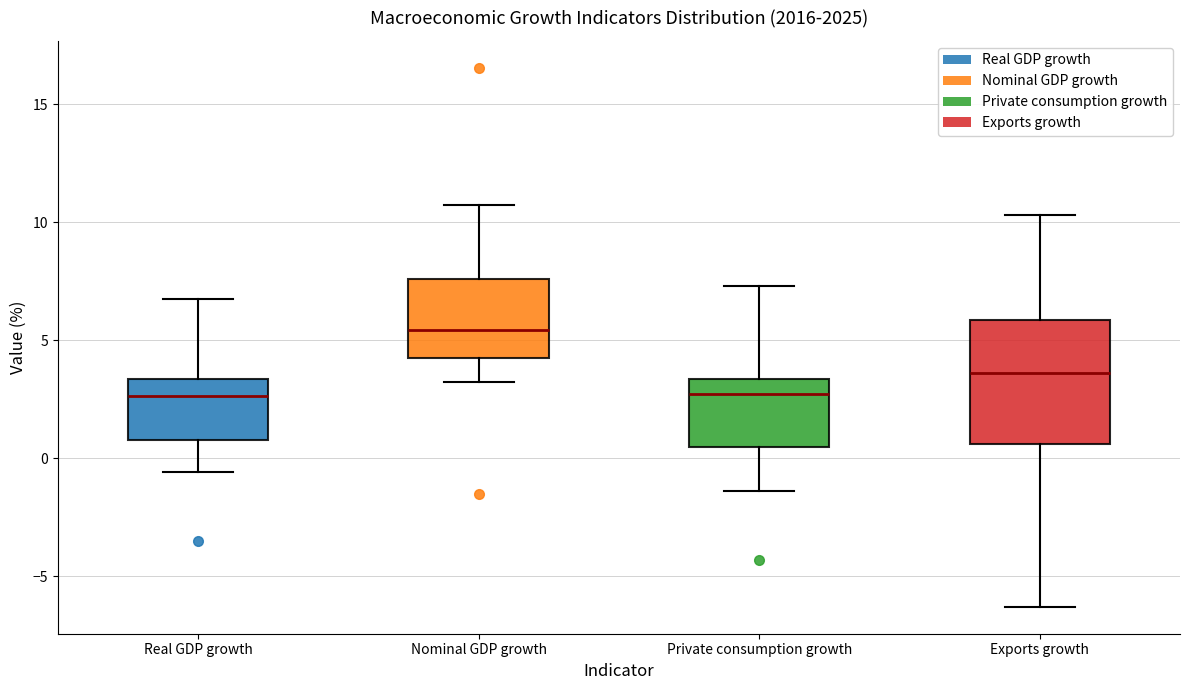

Where does the median line of the box for Nominal GDP growth sit on the y-axis? The values are not printed on the chart, so give them approximately, as read against the axis.

5.5